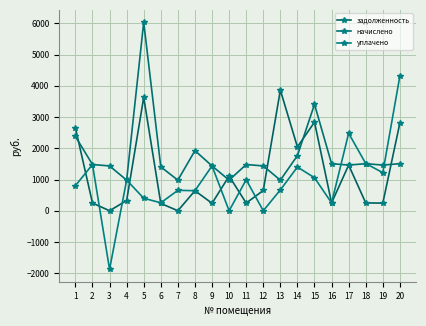

Reading left to right, list all the values displayed in this chart.

задолженность: 1=2655.8	2=246.7	3=0.0	4=326.9	5=3630.0	6=234.2	7=0.1	8=641.8	9=239.3	10=1108.2	11=246.7	12=648.3	13=3864.5	14=2042.2	15=2838.3	16=251.2	17=1462.2	18=251.2	19=243.8	20=2810.2
начислено: 1=2379.3	2=1479.9	3=1435.6	4=979.8	5=6037.3	6=1405.0	7=979.8	8=1925.5	9=1435.6	10=979.8	11=1479.9	12=1435.6	13=979.8	14=1766.9	15=3409.4	16=1507.1	17=1462.9	18=1507.1	19=1462.9	20=1507.1
уплачено: 1=803.8	2=1480.4	3=-1877.7	4=982.6	5=400.0	6=254.2	7=653.6	8=642.0	9=1436.6	10=0.0	11=992.4	12=0.0	13=667.0	14=1400.0	15=1057.1	16=251.2	17=2482.1	18=1511.8	19=1219.5	20=4317.3